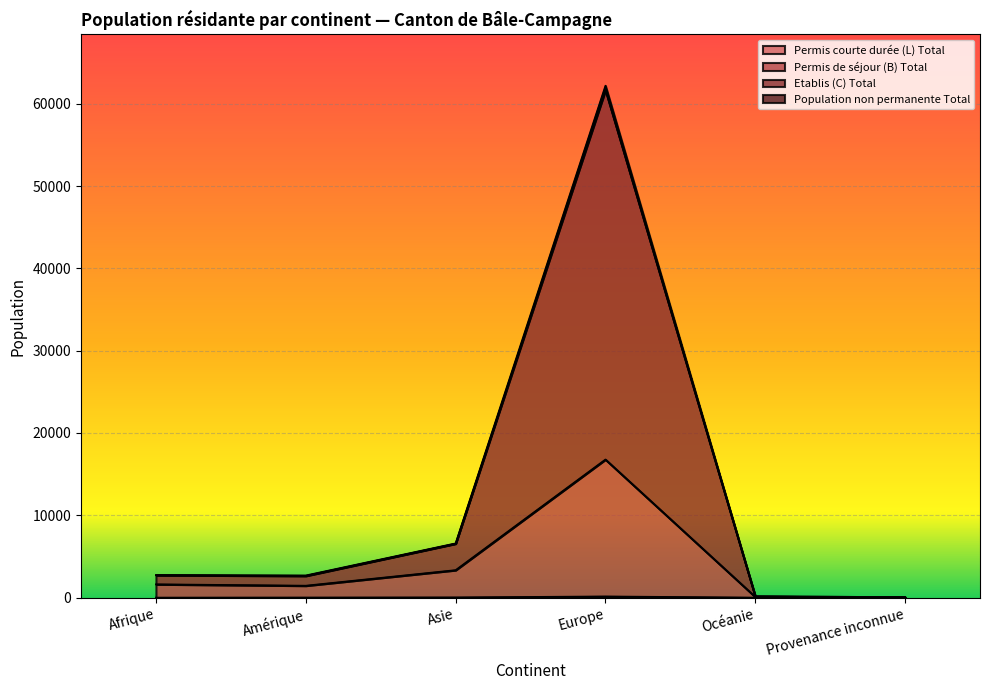

Where does the Permis de séjour (B) Total series first go above 1615?

Asie